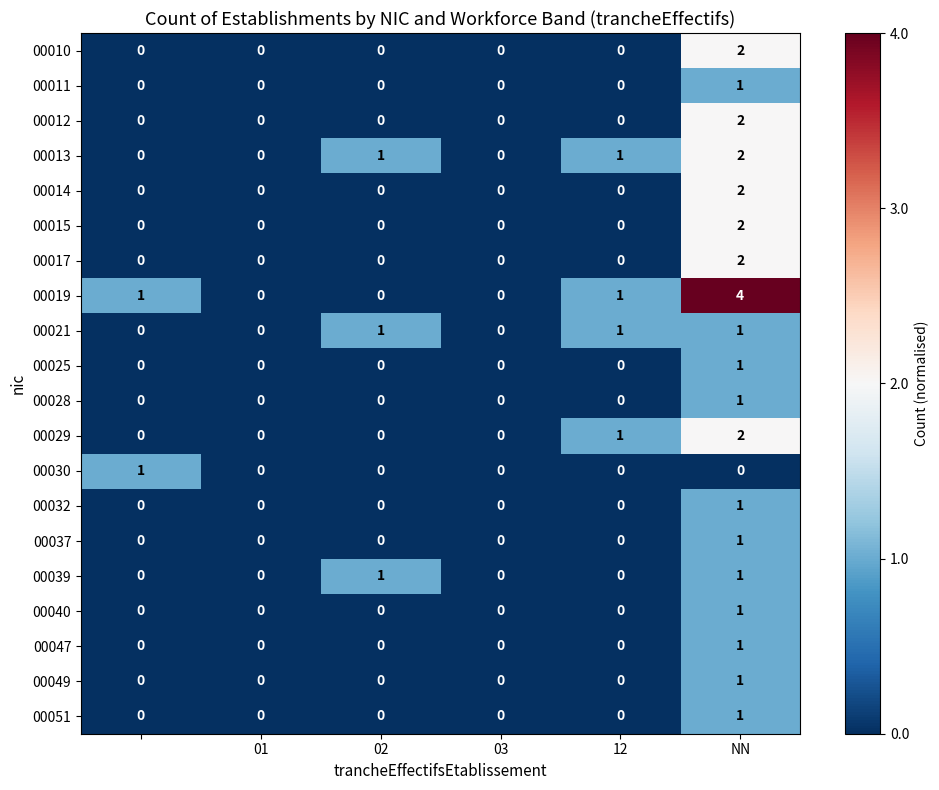

What is the sum of all 00013 values?

4